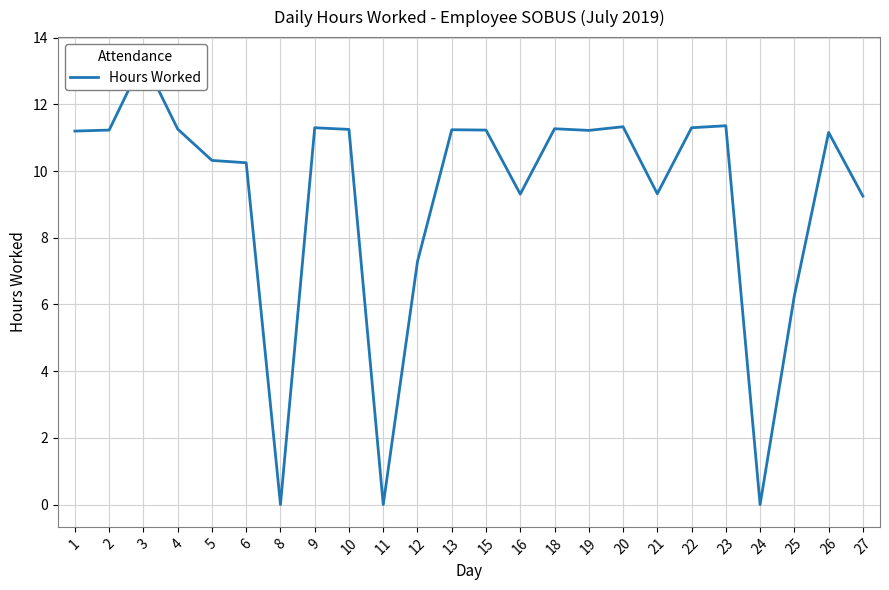

The chart shows a value of 3.5 at 22. True or false?

False